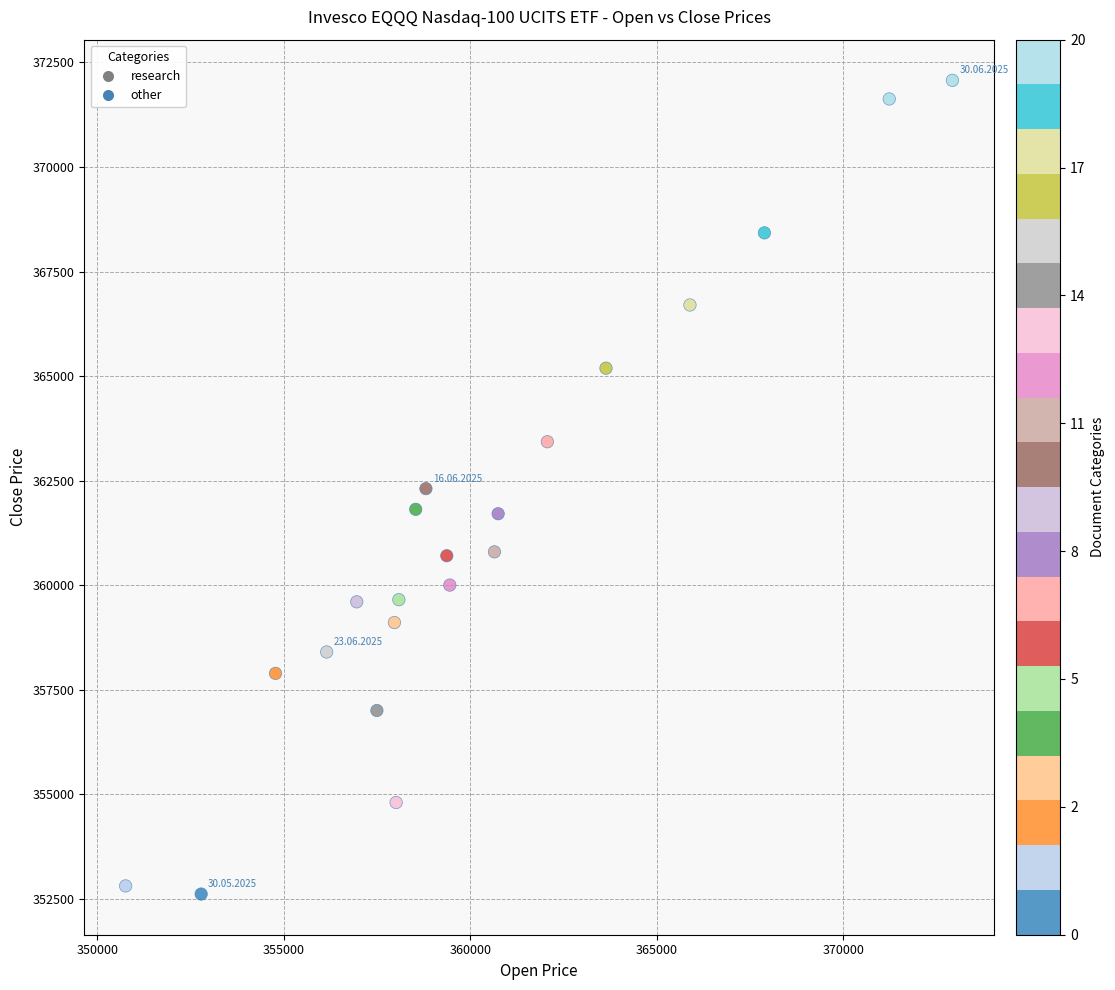

What is the range of X values (max minus min)?

22160